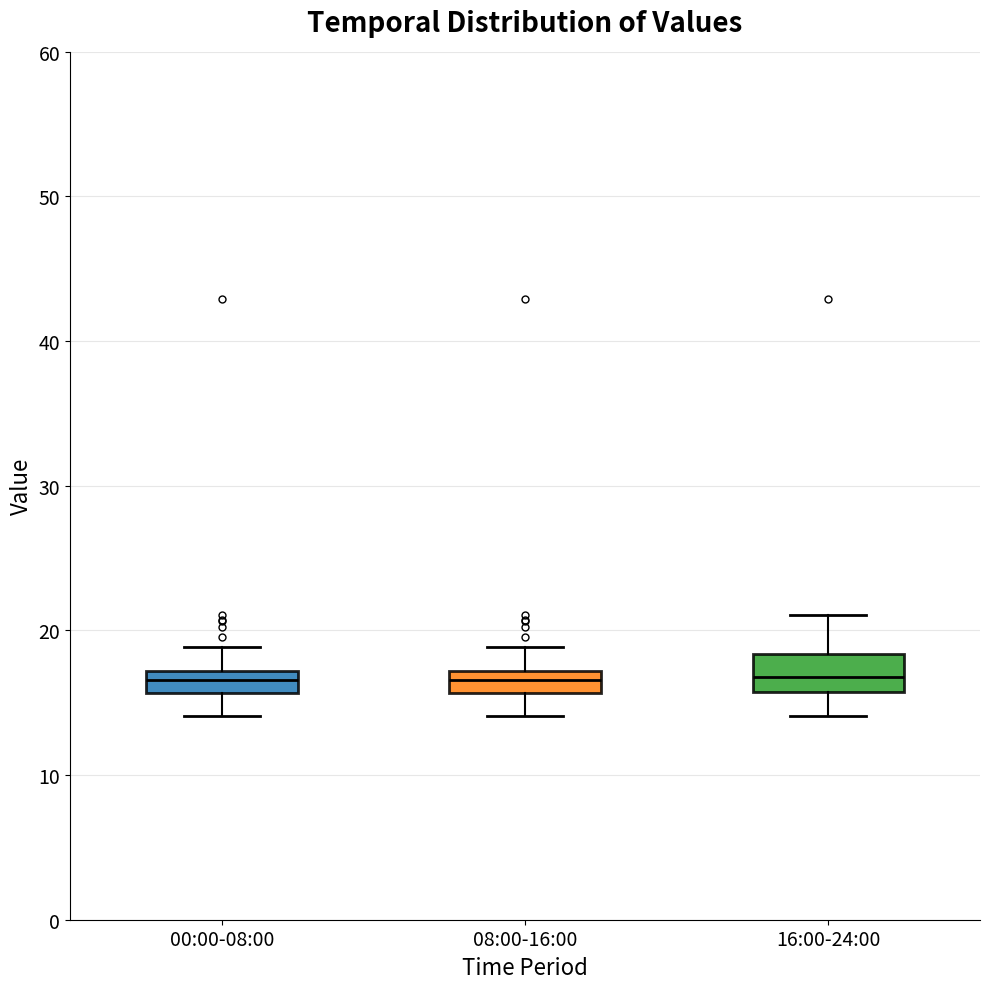

Comparing the boxes themselves (not the whiskers), which one is the tallest?

16:00-24:00